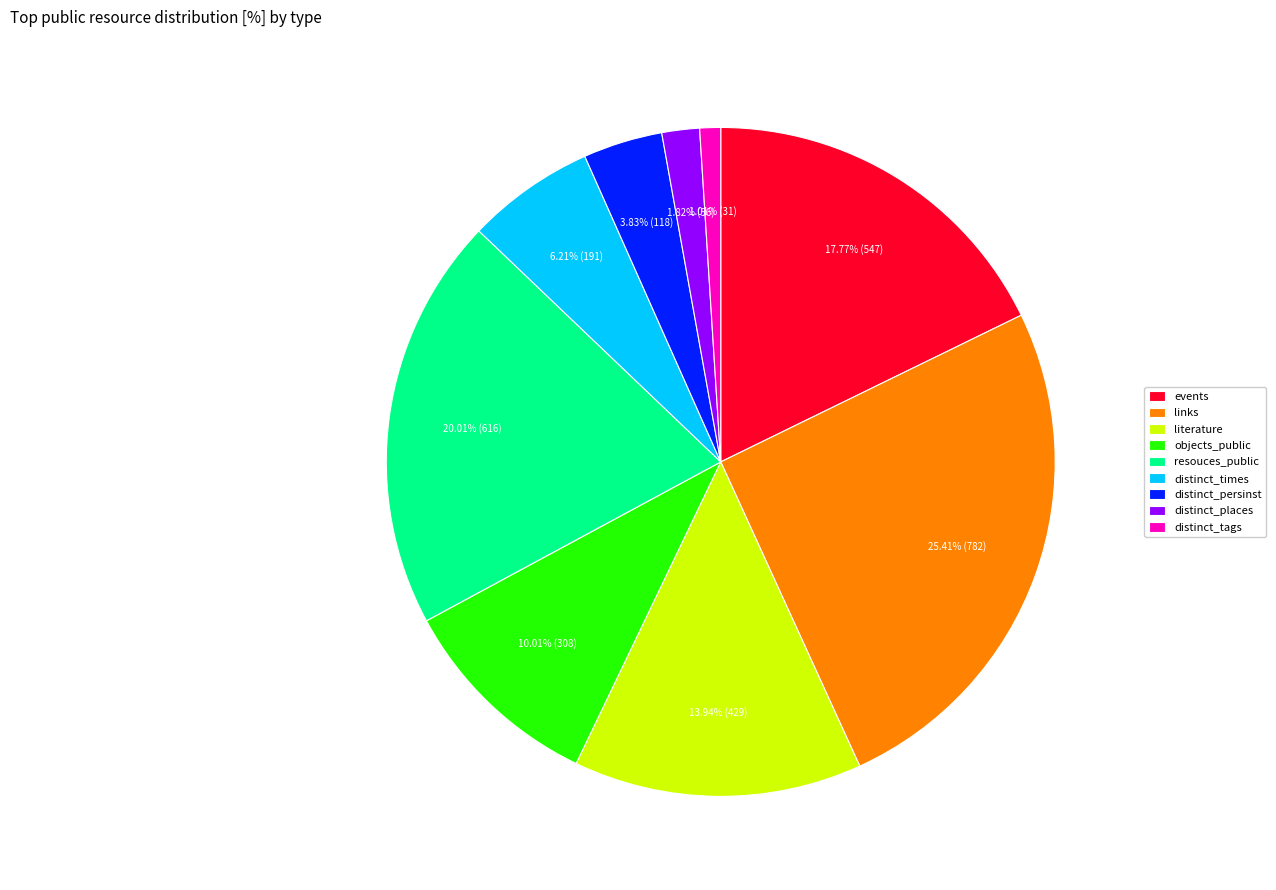

Which category has the biggest portion of the pie?

links